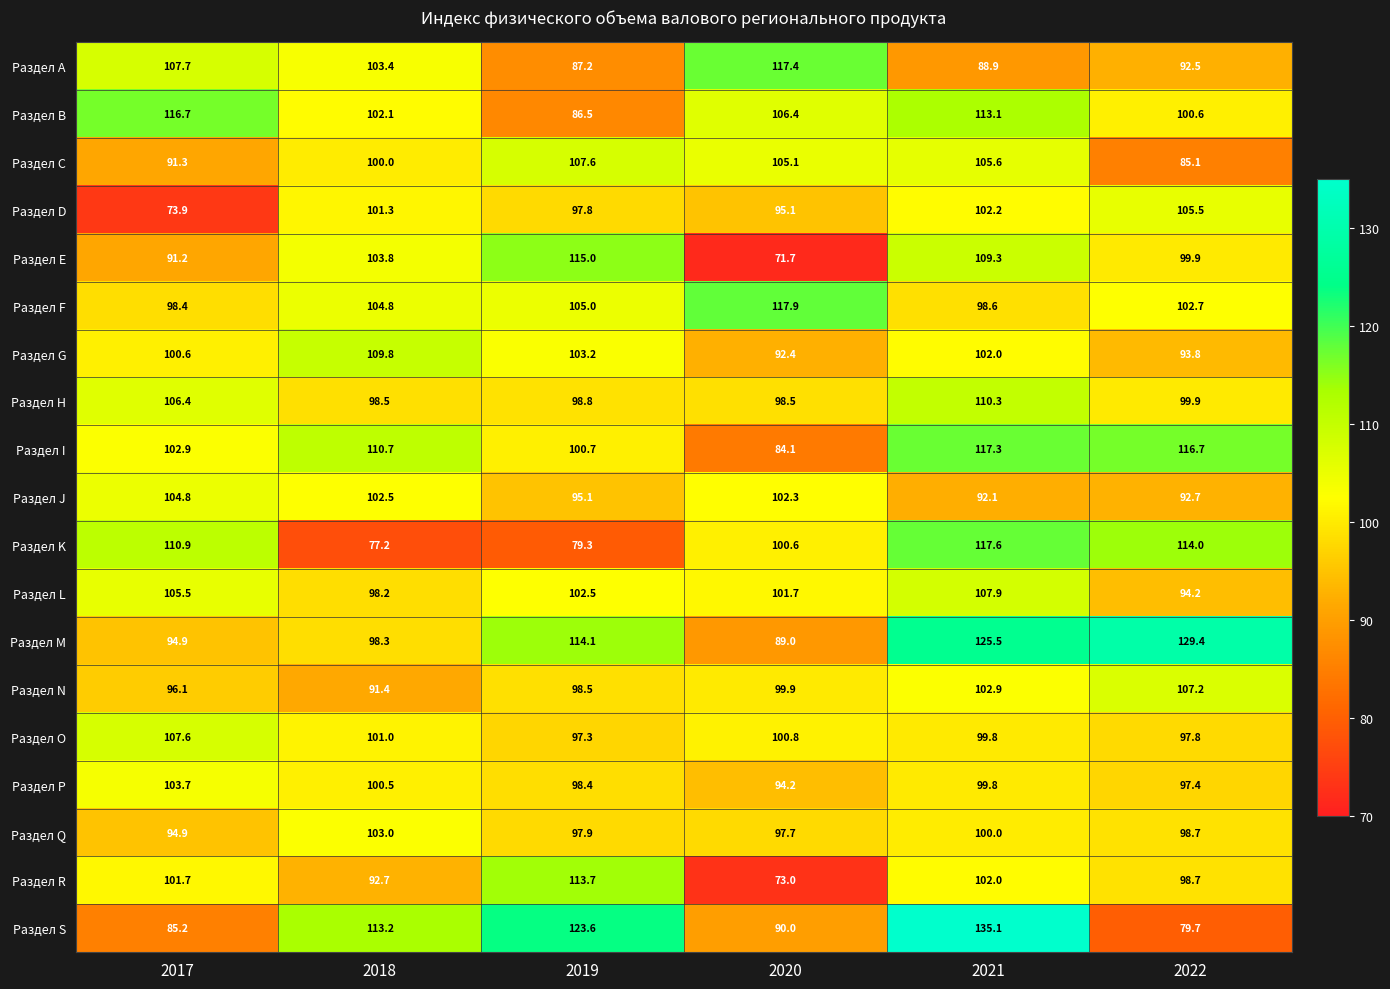

Rank the series at 2018 from lowest to highest value.

Раздел K, Раздел N, Раздел R, Раздел L, Раздел M, Раздел H, Раздел C, Раздел P, Раздел O, Раздел D, Раздел B, Раздел J, Раздел Q, Раздел A, Раздел E, Раздел F, Раздел G, Раздел I, Раздел S